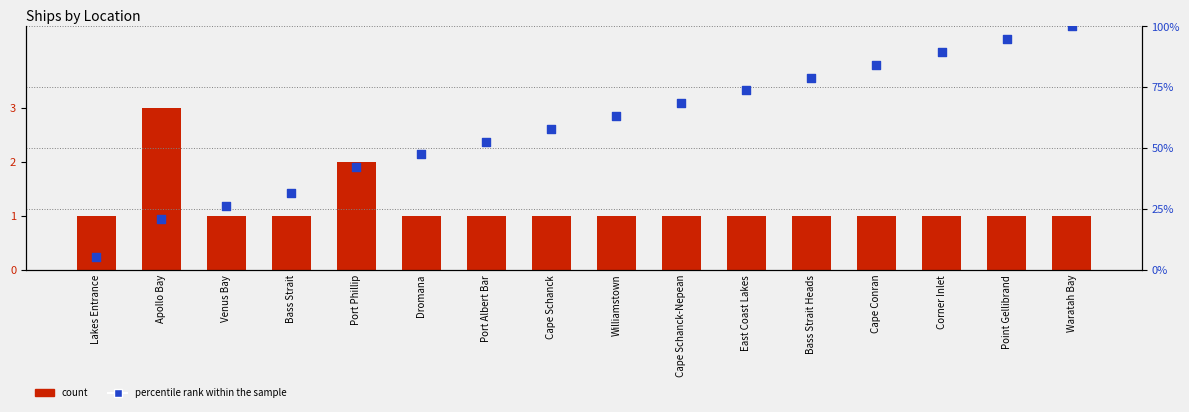

What is the total value across all series at Port Phillip?

44.1